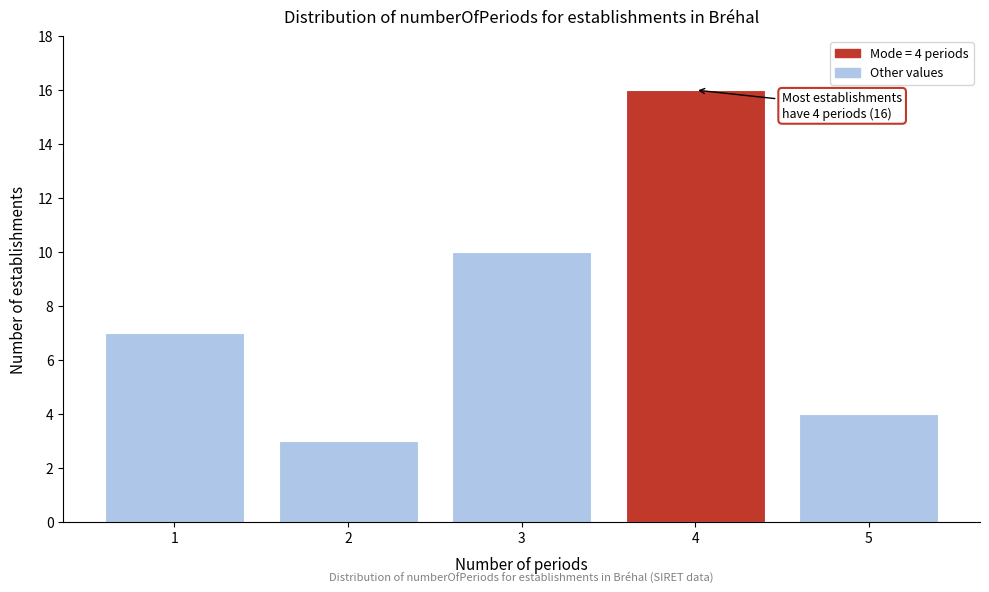

Over which range of the x-axis is the bar tallest?

3.5 to 4.5